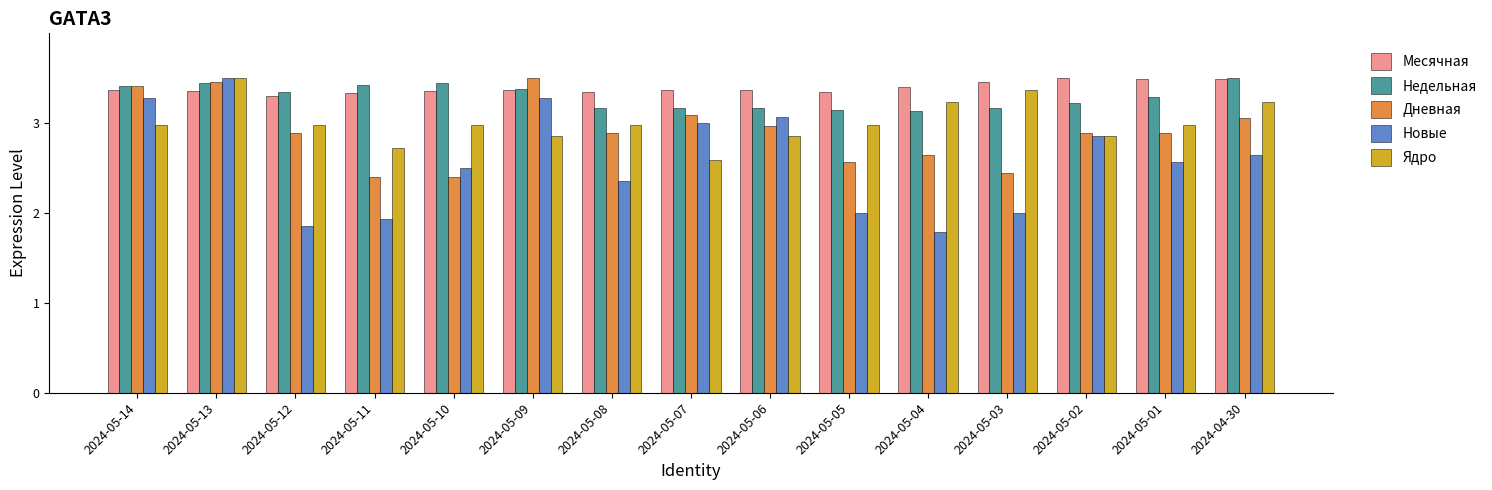

At how many categories does at least one series exceed 2?

15